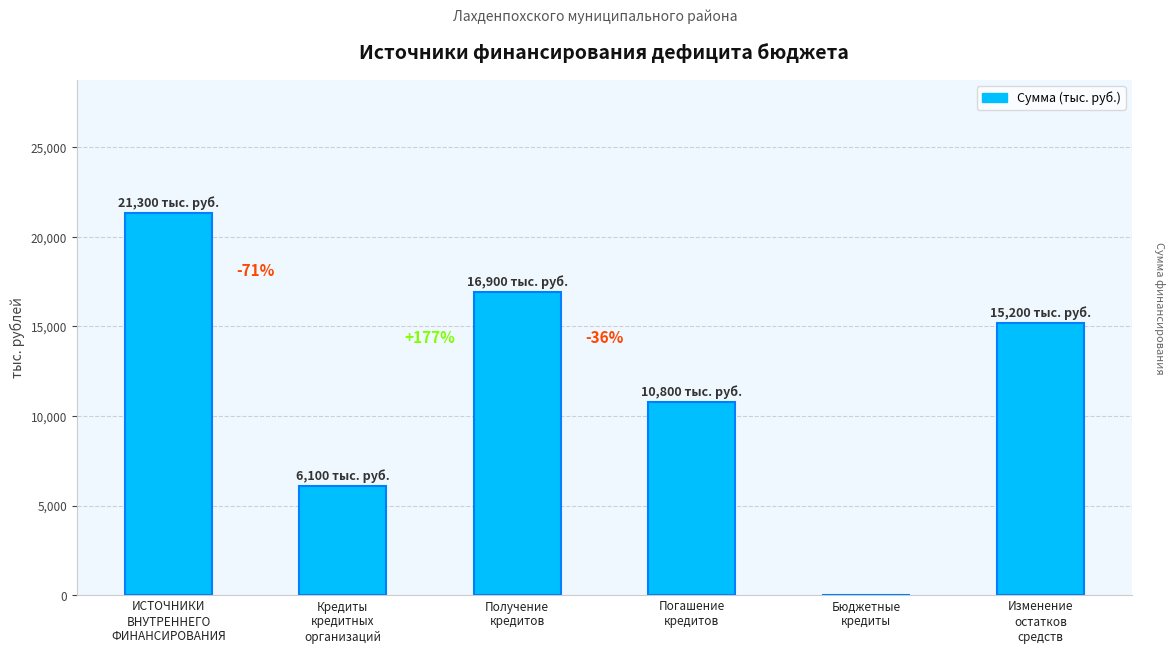

What is the greatest value displayed?

21300